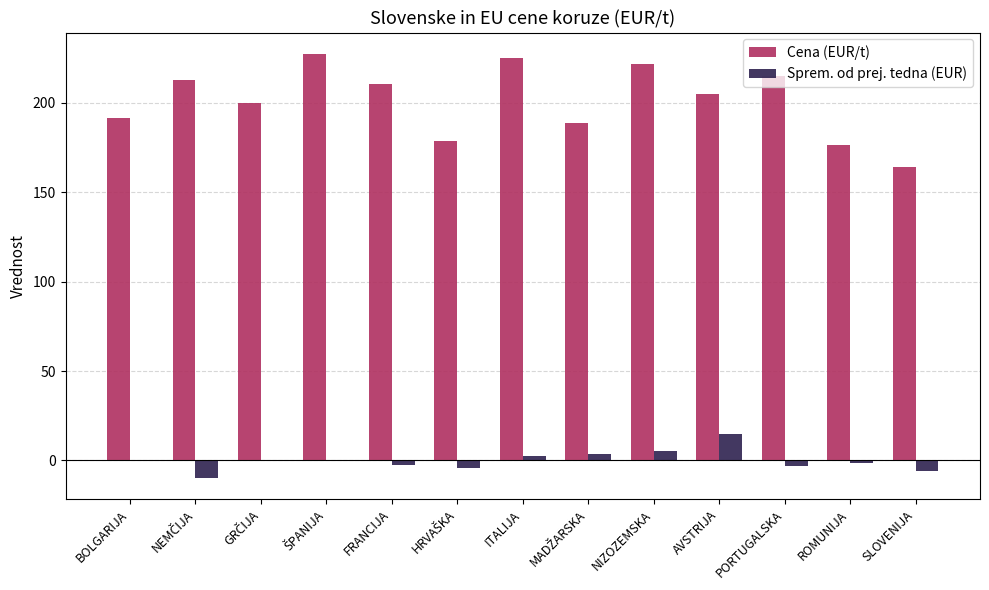

Is the value of Cena (EUR/t) at FRANCIJA greater than the value of Sprem. od prej. tedna (EUR) at NIZOZEMSKA?

Yes